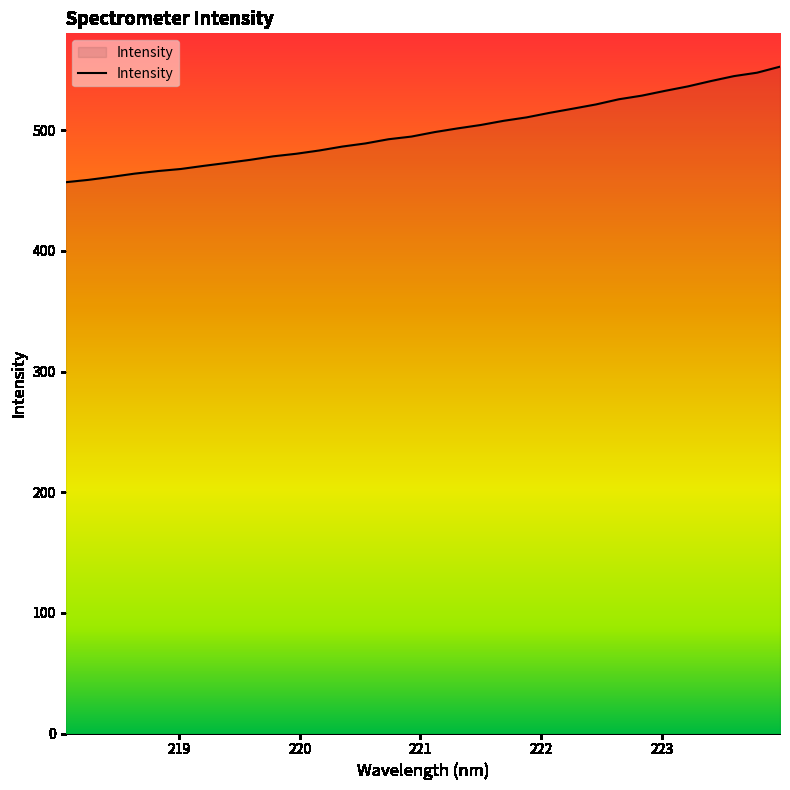

What is the minimum value shown in the chart?

457.0